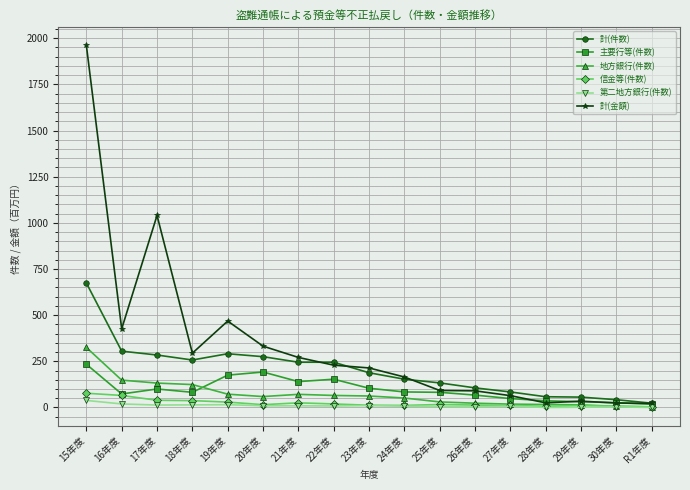

Which series has the widest spread of values?

計(金額)